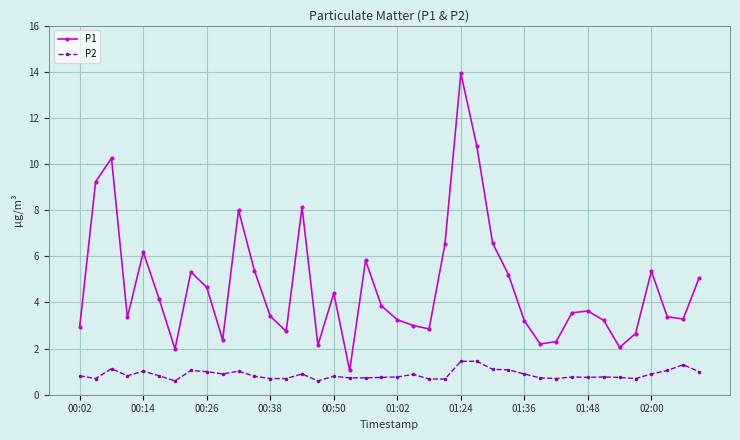

True or false: P2 has more than 0 interior local peaks.

True